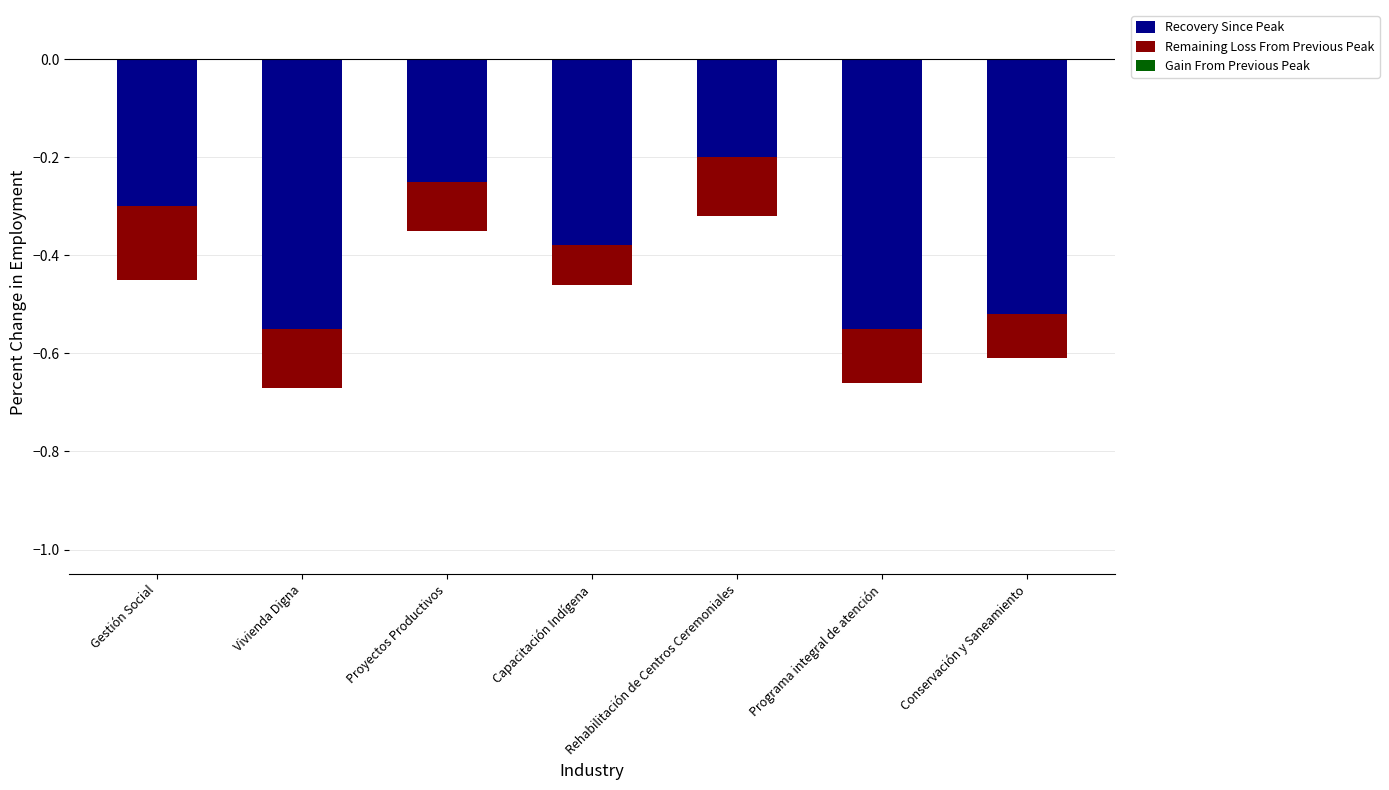

At Vivienda Digna, list the series in order from smallest to largest.

Recovery Since Peak, Remaining Loss From Previous Peak, Gain From Previous Peak